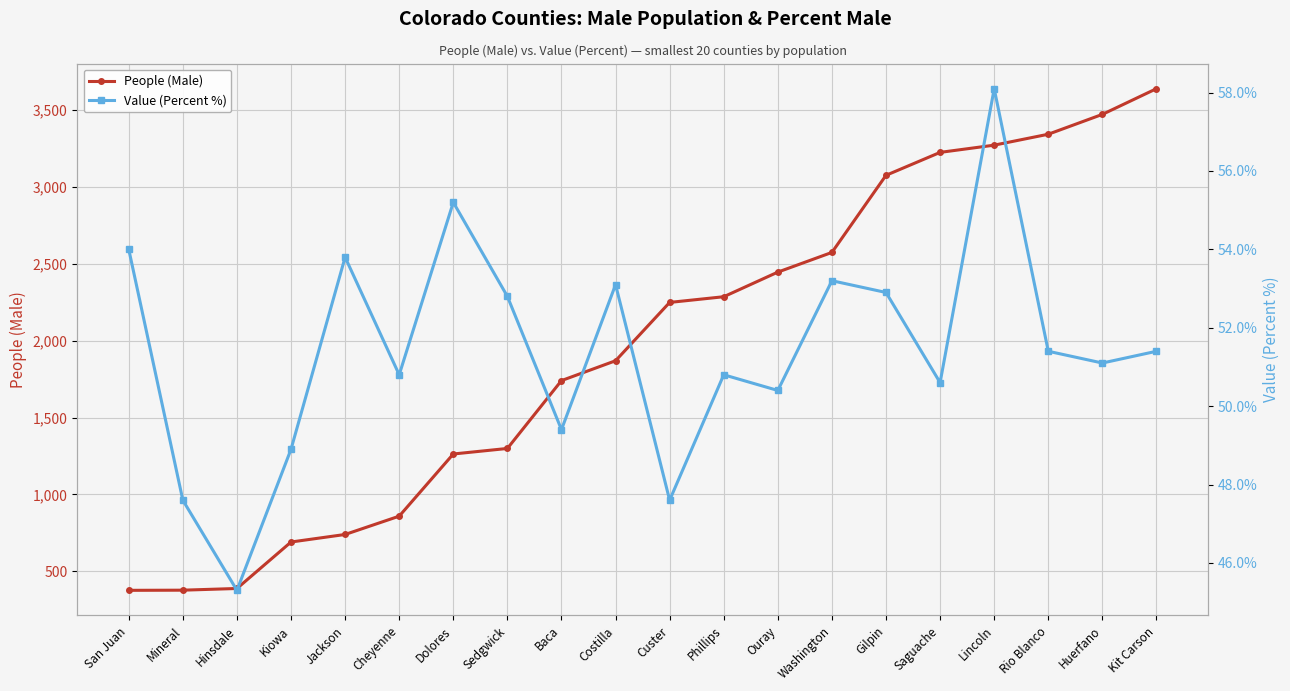

Rank the categories by People (Male) value from highest to lowest.

Kit Carson, Huerfano, Rio Blanco, Lincoln, Saguache, Gilpin, Washington, Ouray, Phillips, Custer, Costilla, Baca, Sedgwick, Dolores, Cheyenne, Jackson, Kiowa, Hinsdale, Mineral, San Juan